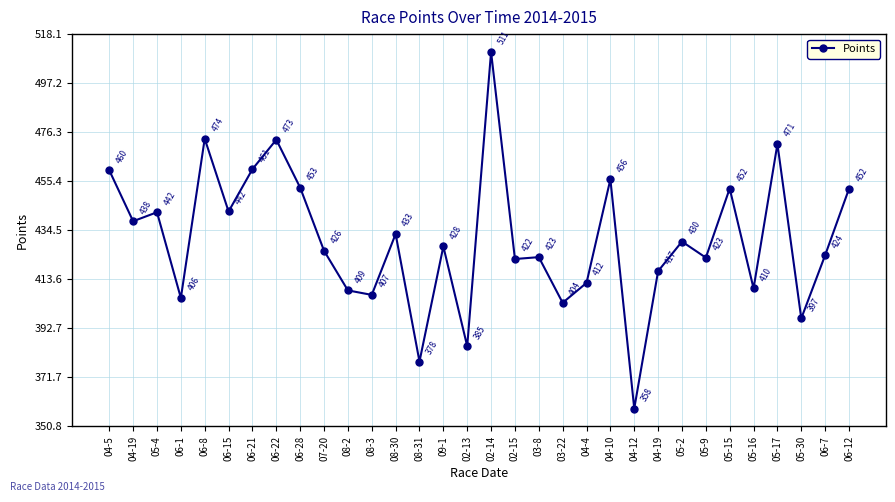

What is the smallest value displayed?

358.4